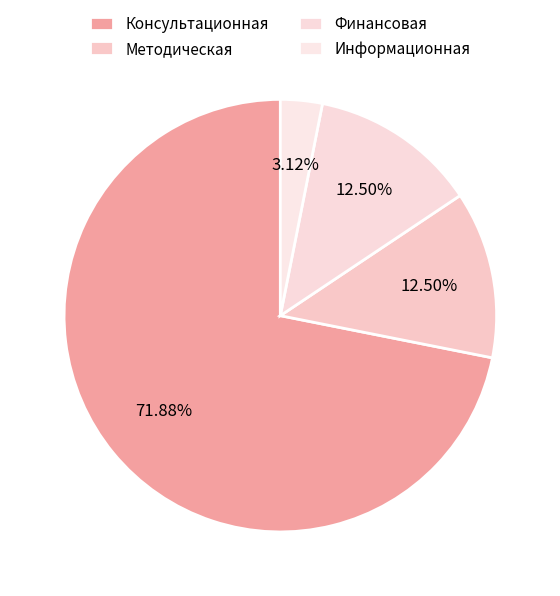

To the nearest percent, what is the combined percentage of Финансовая and Методическая?

25%